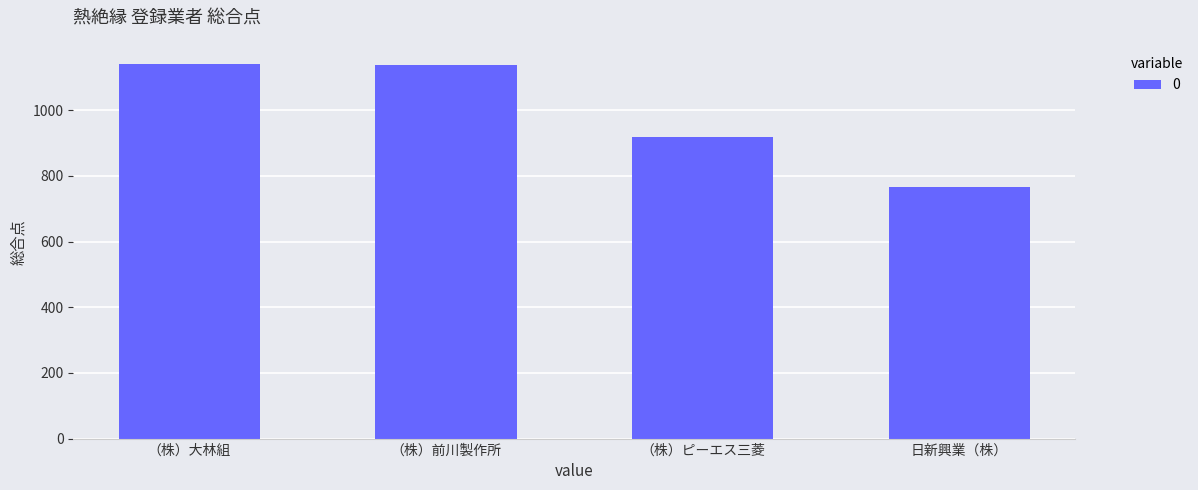

What is the maximum value shown in the chart?

1142